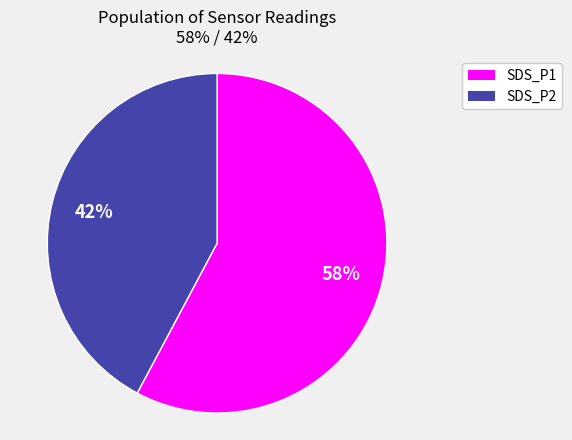

Which slice is the largest?

58%